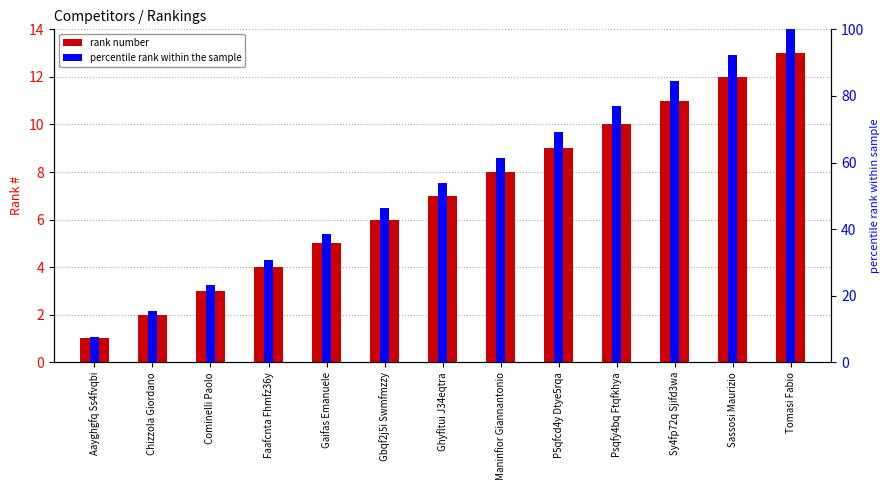

The value of percentile rank within the sample at Tomasi Fabio is 100.0. True or false?

True